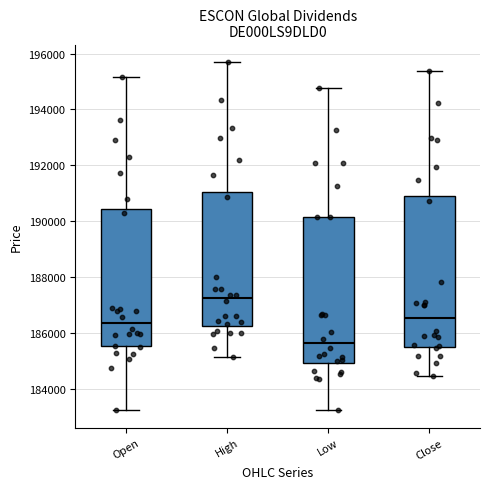

Reading left to right, read every box against the y-axis: the position of its median line, the range the box covers, and the ends of its whiskers. The values are not printed on the chart, so give them approximately, as read against the axis.

Open: median 186400, box 185600 to 190400, whiskers 183200 to 195200
High: median 187200, box 186200 to 191000, whiskers 185200 to 195800
Low: median 185600, box 185000 to 190200, whiskers 183200 to 194800
Close: median 186600, box 185400 to 191000, whiskers 184400 to 195400